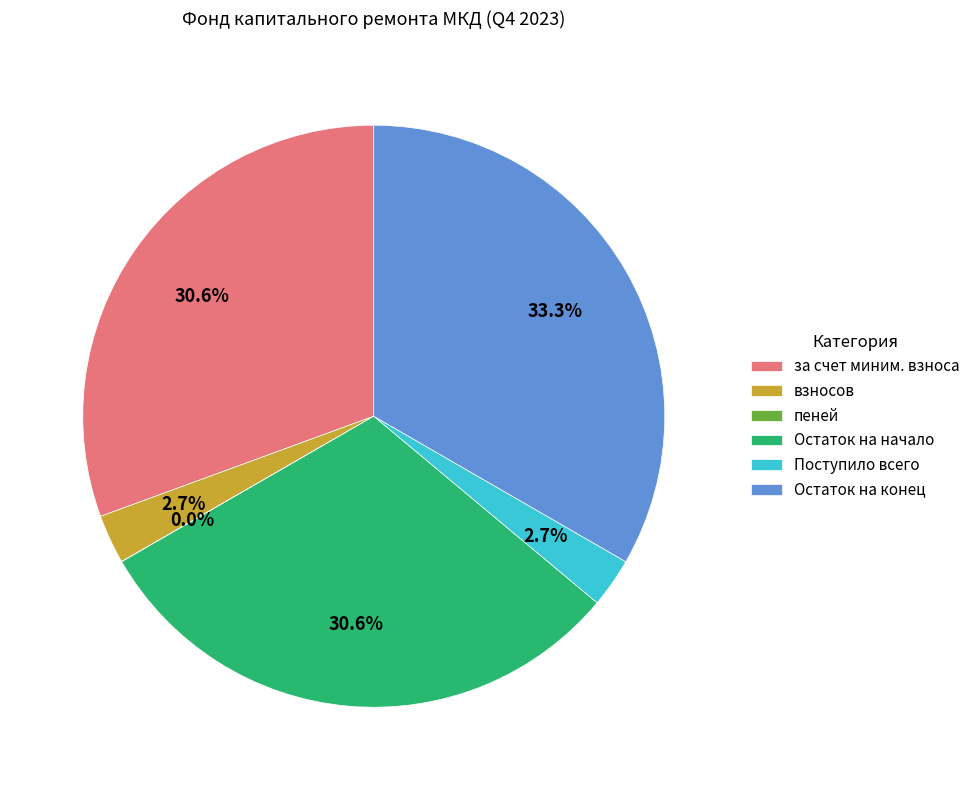

What is the largest slice in the pie chart?

Остаток на конец